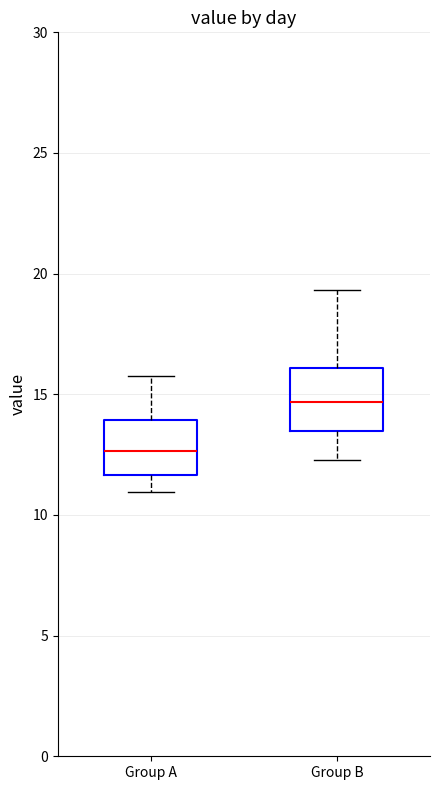

Reading left to right, transcribe this box plot: for each box, give where its median line is, the range the box spans, and where its two whiskers end, as read against the y-axis. The values are not printed on the chart, so give them approximately, as read against the axis.

Group A: median 12.5, box 11.5 to 14.0, whiskers 11.0 to 16.0
Group B: median 14.5, box 13.5 to 16.0, whiskers 12.5 to 19.5